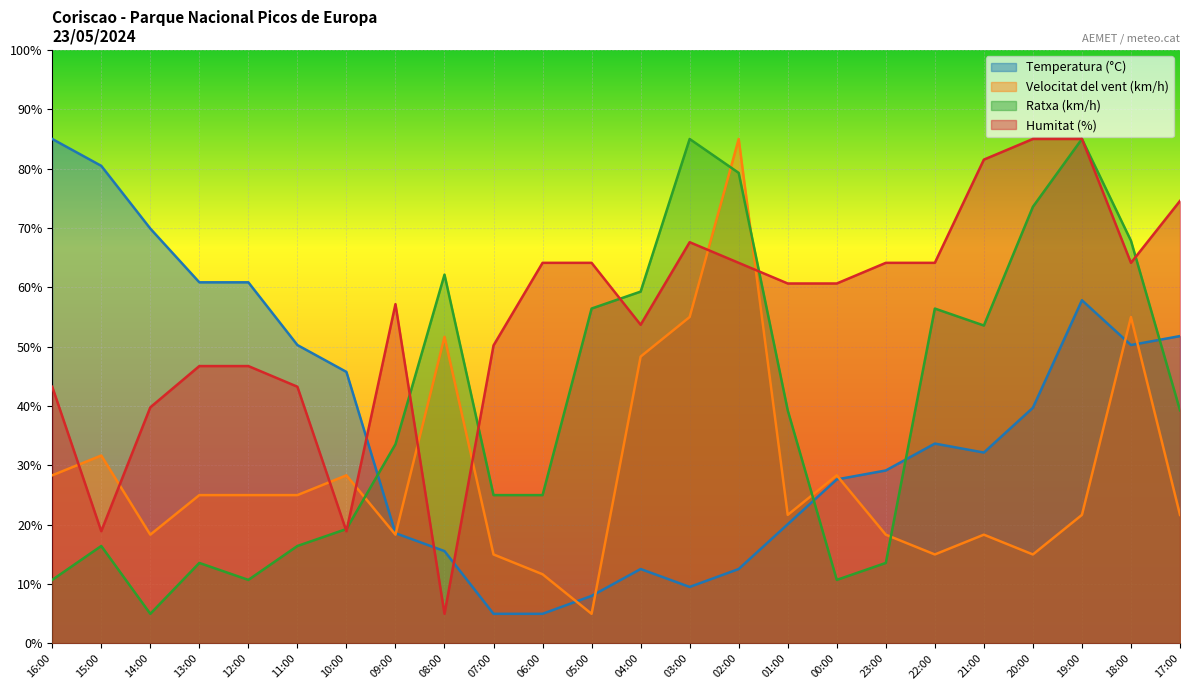

After their last crossing, which series has the higher values: Velocitat del vent (km/h) or Humitat (%)?

Humitat (%)